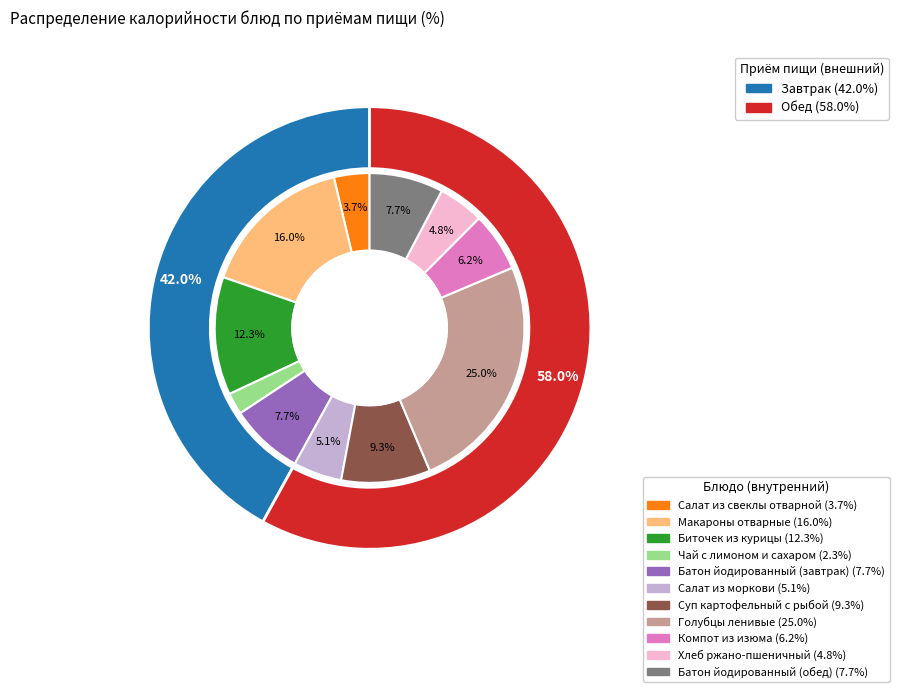

What is the total percentage of Суп картофельный с рыбой and Хлеб ржано-пшеничный?

14.1%